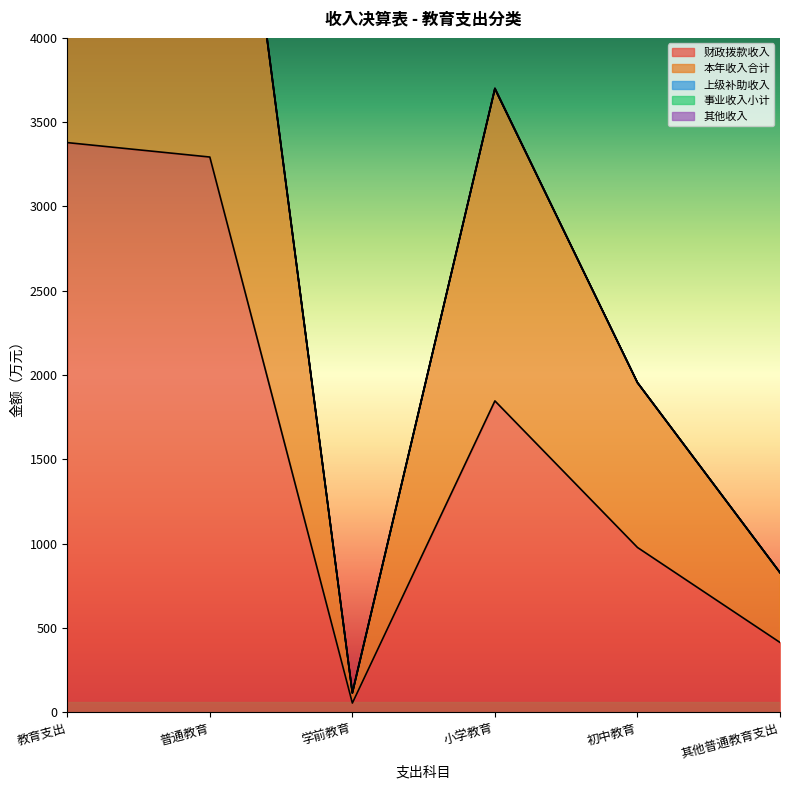

True or false: 上级补助收入 and 财政拨款收入 cross at least once.

False